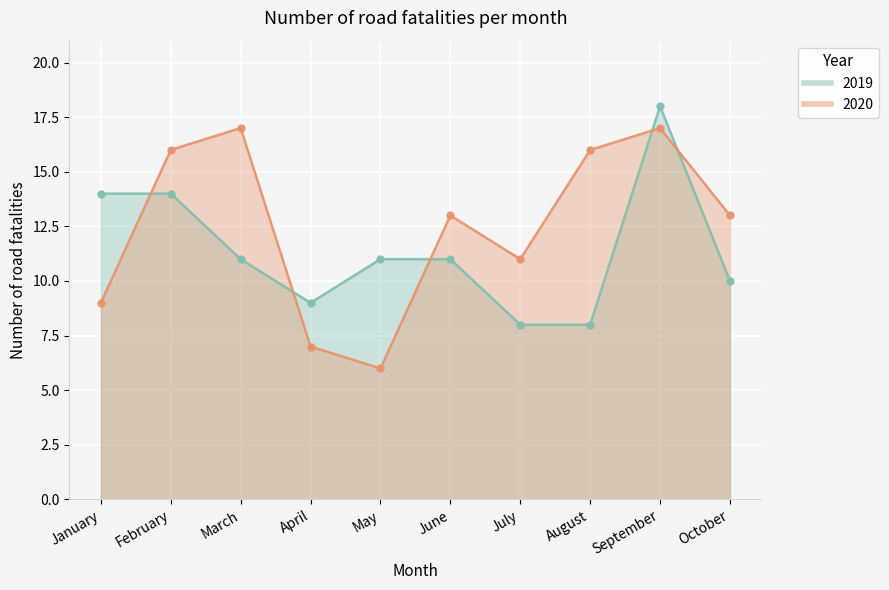

Rank the series by their average value, from highest to lowest.

2020, 2019